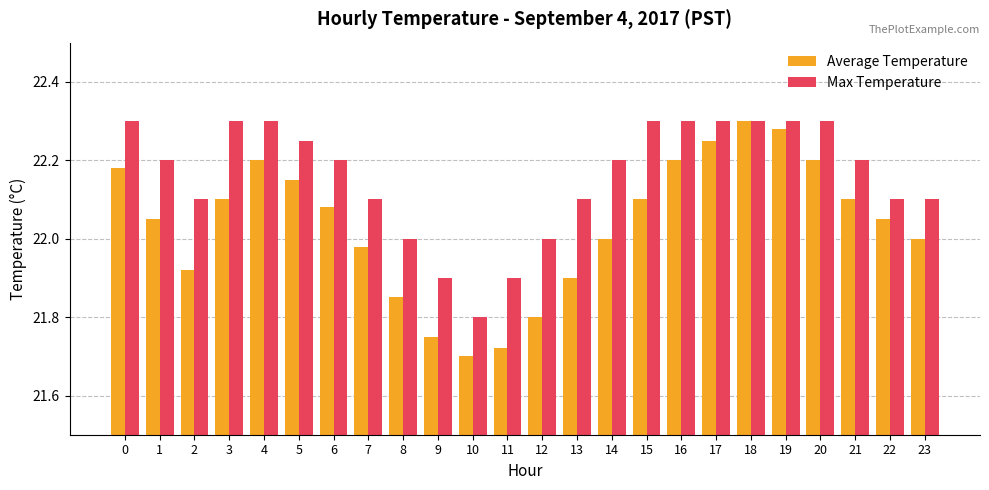

What is the sum of the Average Temperature values at 2 and 19?

44.2